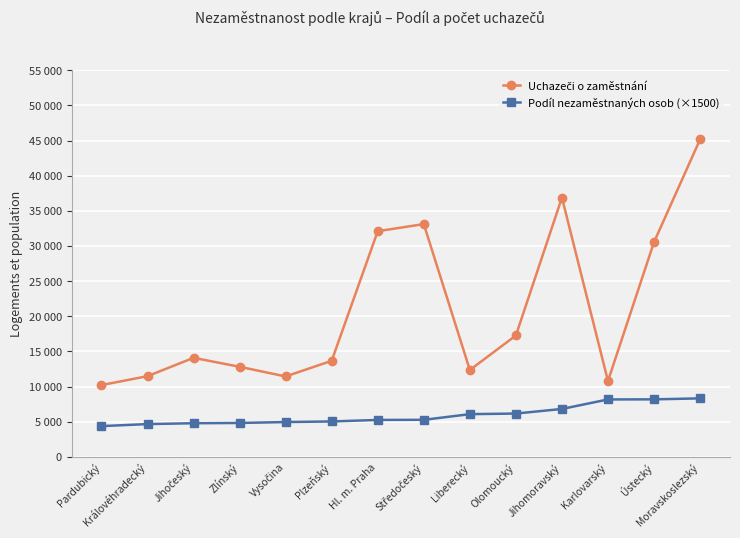

Reading right to left, what are all the values shown in this chart?

Uchazeči o zaměstnání: Moravskoslezský=45157.0	Ústecký=30552.0	Karlovarský=10797.0	Jihomoravský=36883.0	Olomoucký=17270.0	Liberecký=12364.0	Středočeský=33114.0	Hl. m. Praha=32107.0	Plzeňský=13673.0	Vysočina=11443.0	Zlínský=12819.0	Jihočeský=14096.0	Královéhradecký=11483.0	Pardubický=10219.0
Podíl nezaměstnaných osob (×1500): Moravskoslezský=8325.9	Ústecký=8188.1	Karlovarský=8173.9	Jihomoravský=6821.4	Olomoucký=6168.6	Liberecký=6082.7	Středočeský=5274.8	Hl. m. Praha=5257.8	Plzeňský=5044.2	Vysočina=4960.1	Zlínský=4829.0	Jihočeský=4791.5	Královéhradecký=4669.6	Pardubický=4379.9